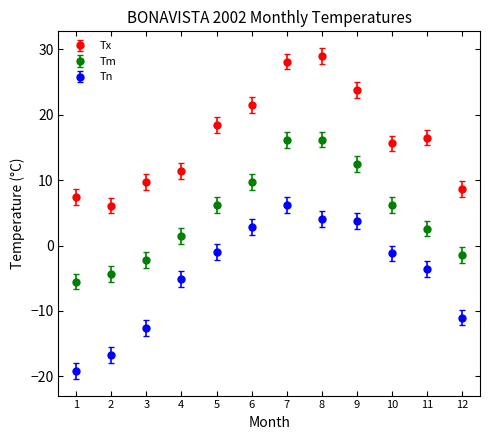

Which series has the widest spread of values?

Tn